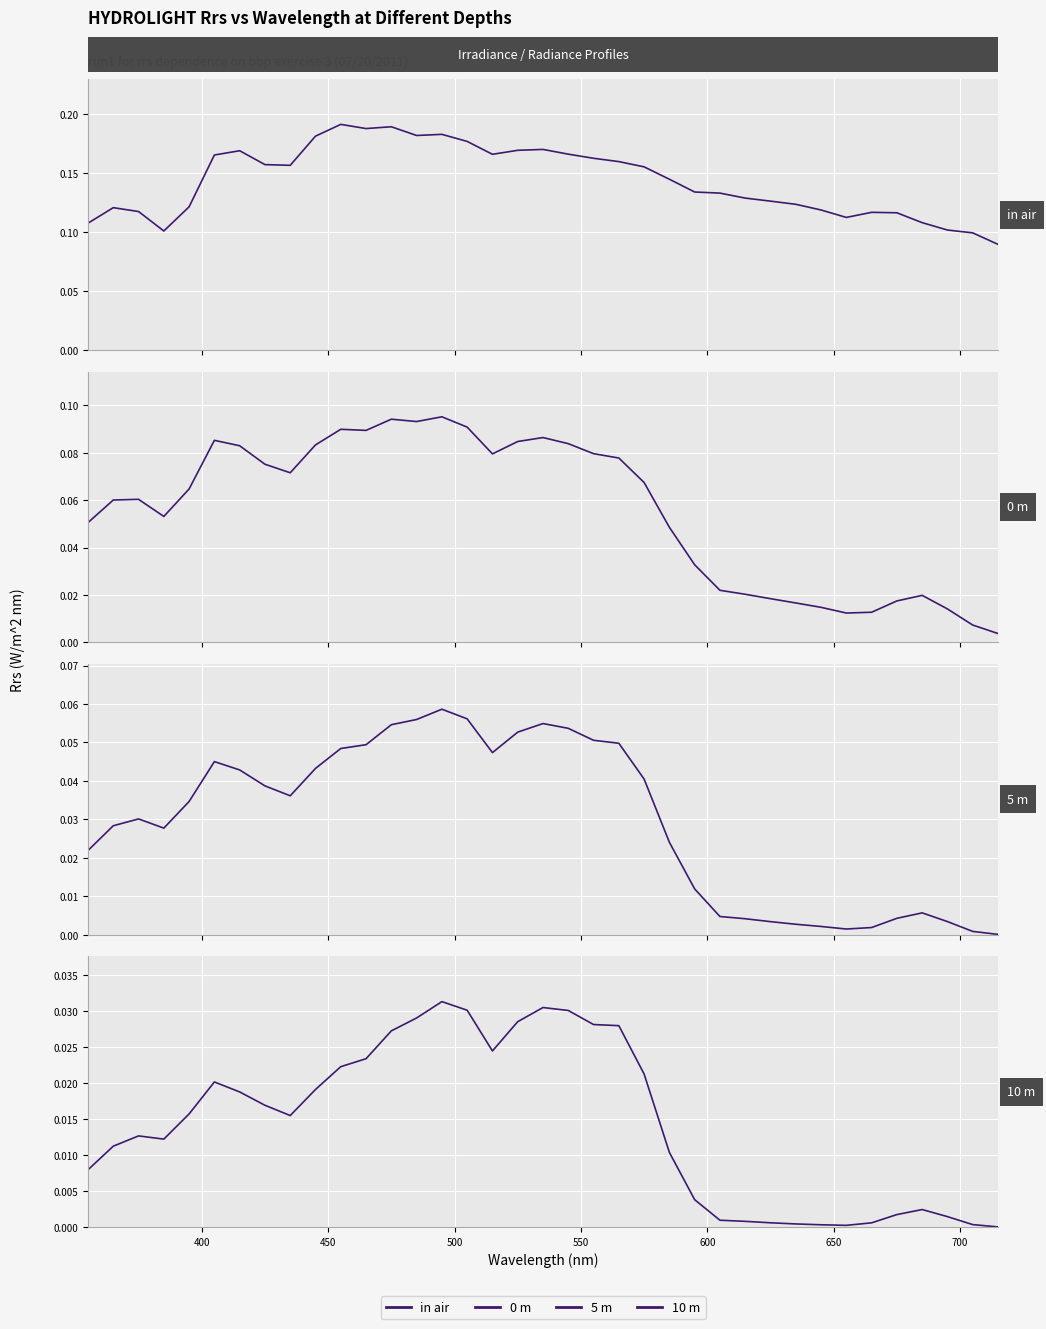

True or false: in air and 5 m intersect in this chart.

False